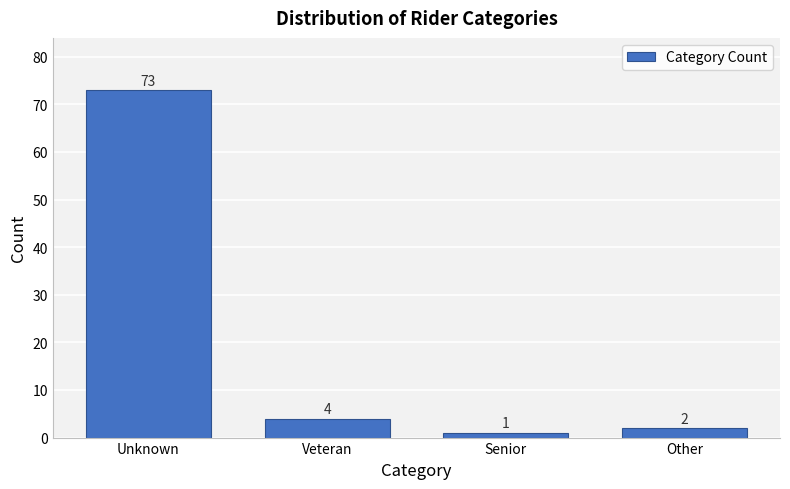

Reading left to right, list all the values displayed in this chart.

73	4	1	2